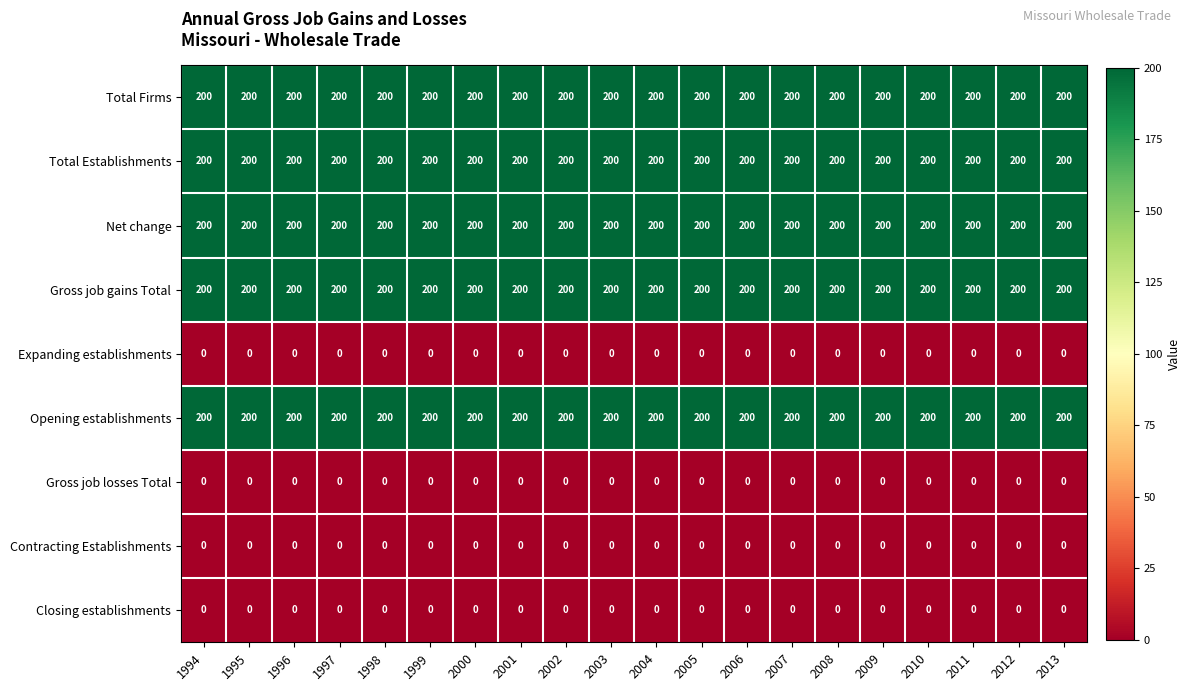

What is the total value across all series at 2007?

1000